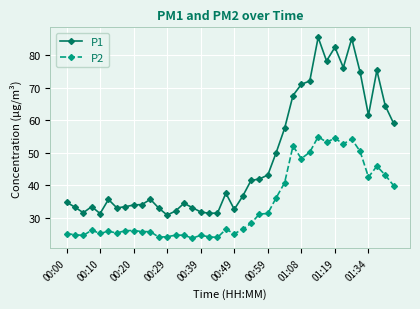

True or false: P1 and P2 intersect in this chart.

False